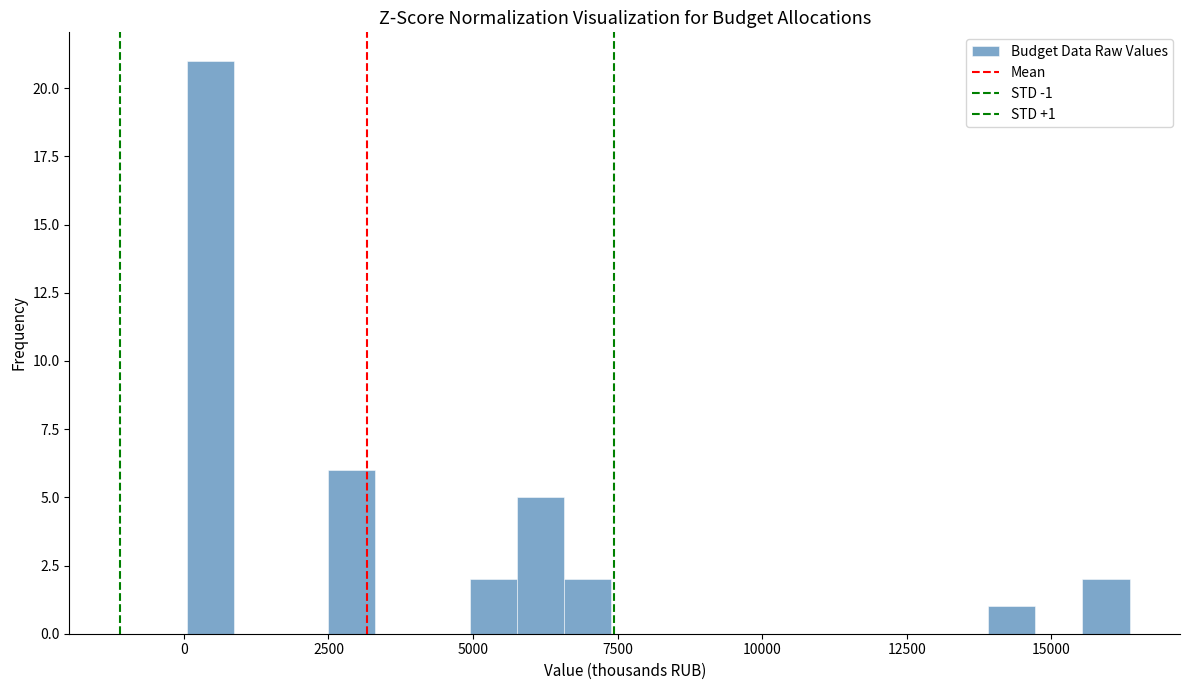

Read against the x-axis, roughly where is the centre of the tallest bar?

500